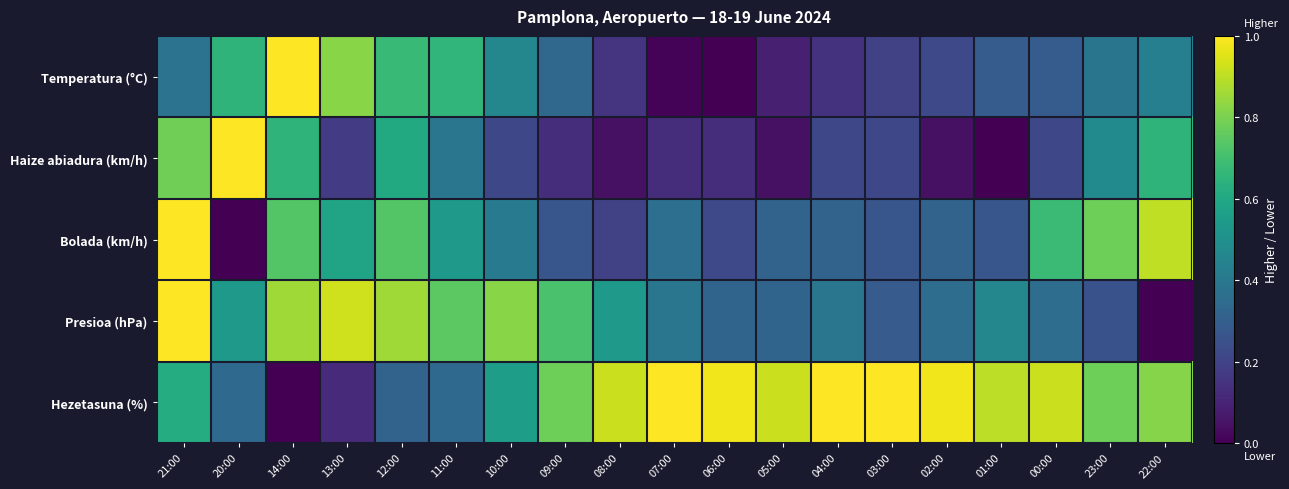

Between 12:00 and 07:00, which series saw the biggest shift?

Hezetasuna (%)